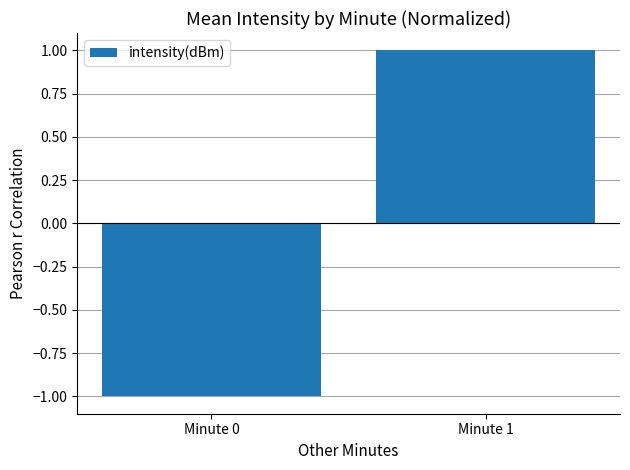

Which category has the lowest value across all series?

Minute 0